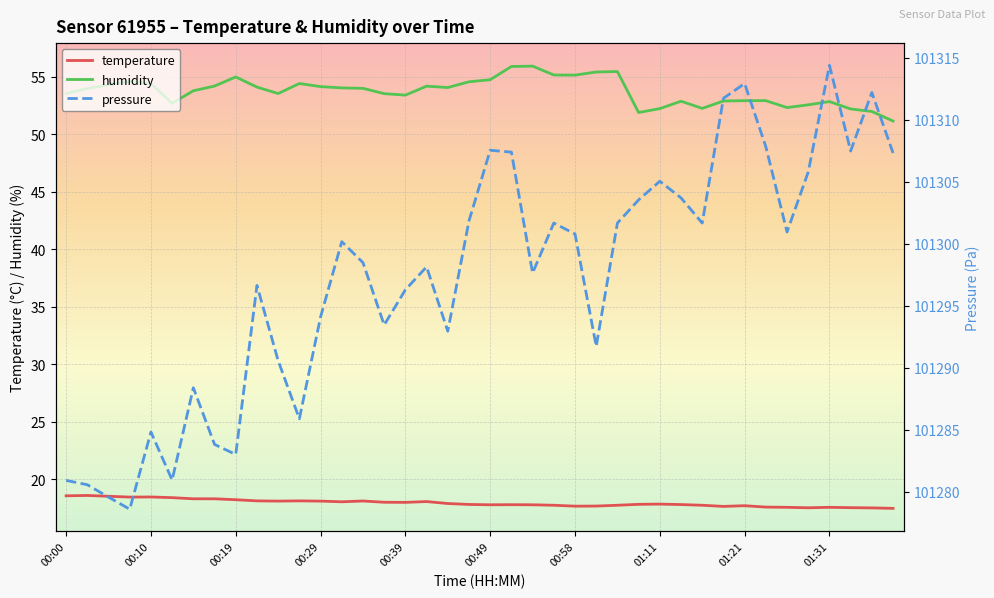

True or false: pressure and temperature cross at least once.

False